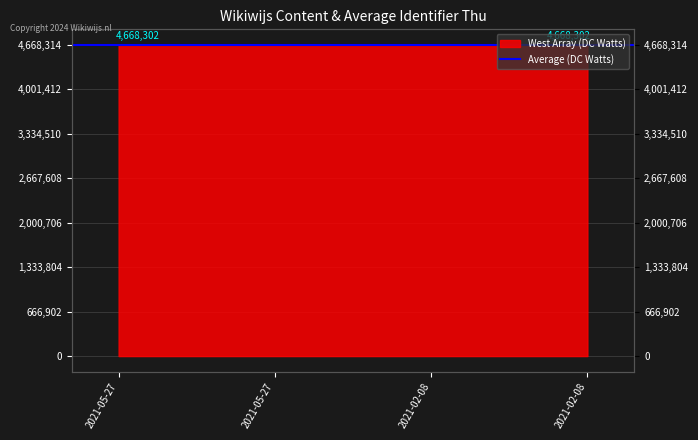

What is the difference between the values at 2021-02-08 and 2021-05-27?

18